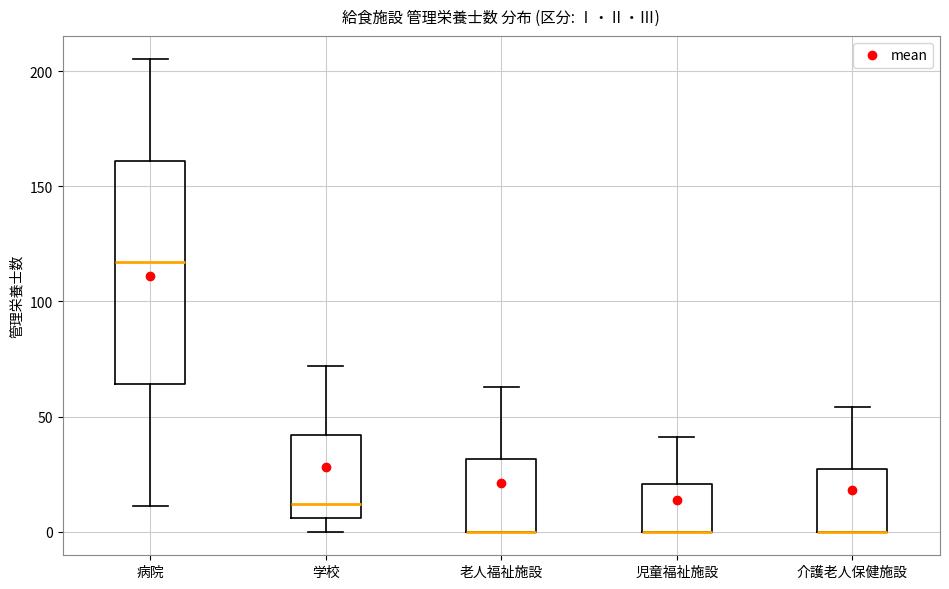

Reading left to right, read every box against the y-axis: the position of its median line, the range the box covers, and the ends of its whiskers. The values are not printed on the chart, so give them approximately, as read against the axis.

病院: median 115, box 65 to 160, whiskers 10 to 205
学校: median 10, box 5 to 40, whiskers 0 to 70
老人福祉施設: median 0 (drawn on the box's lower edge), box 0 to 30, whiskers 0 to 65
児童福祉施設: median 0 (drawn on the box's lower edge), box 0 to 20, whiskers 0 to 40
介護老人保健施設: median 0 (drawn on the box's lower edge), box 0 to 25, whiskers 0 to 55